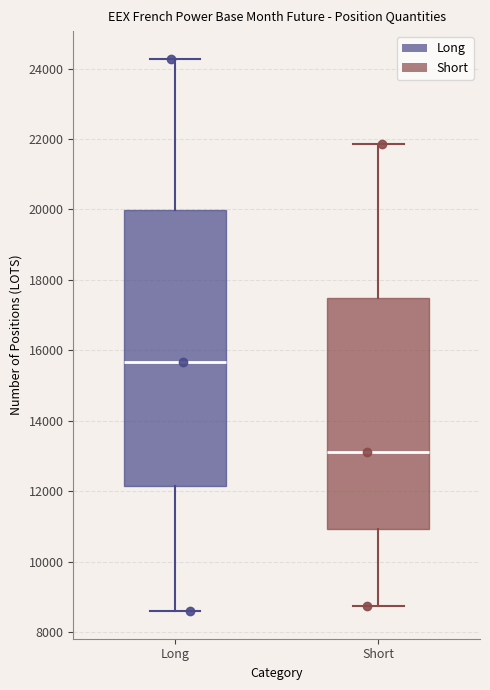

Reading left to right, read every box against the y-axis: the position of its median line, the range the box covers, and the ends of its whiskers. The values are not printed on the chart, so give them approximately, as read against the axis.

Long: median 15600, box 12200 to 20000, whiskers 8600 to 24200
Short: median 13200, box 11000 to 17400, whiskers 8800 to 21800